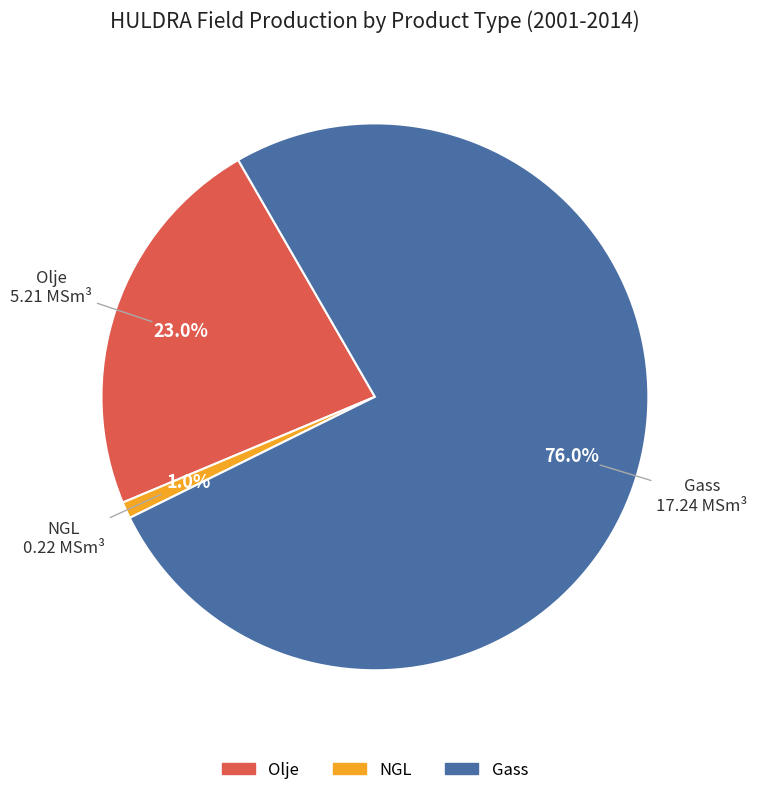

Does any single category account for the majority?

Yes